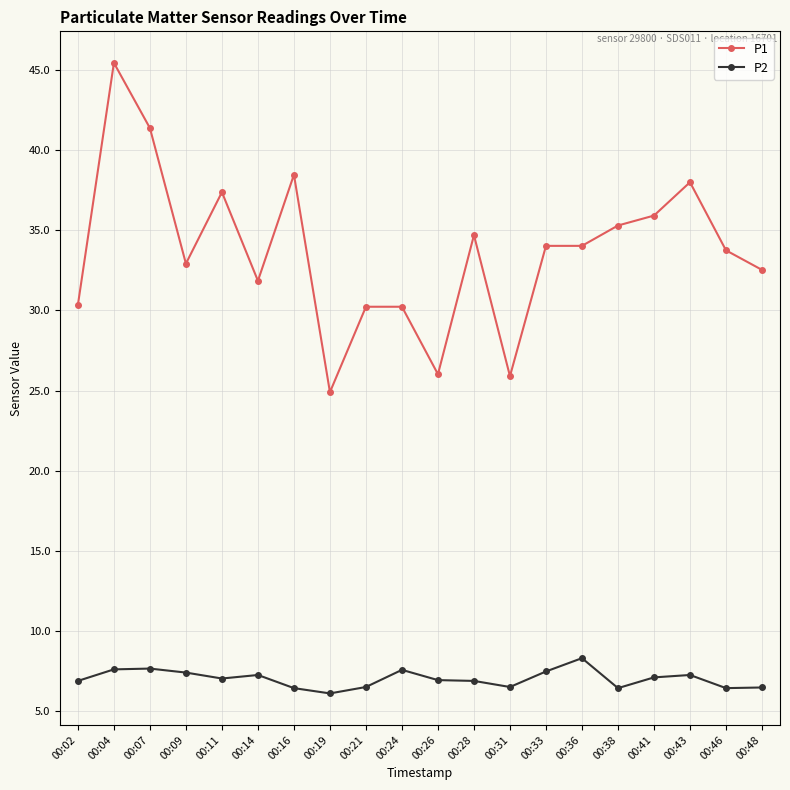

The value of P1 at 00:09 is 20.0. True or false?

False